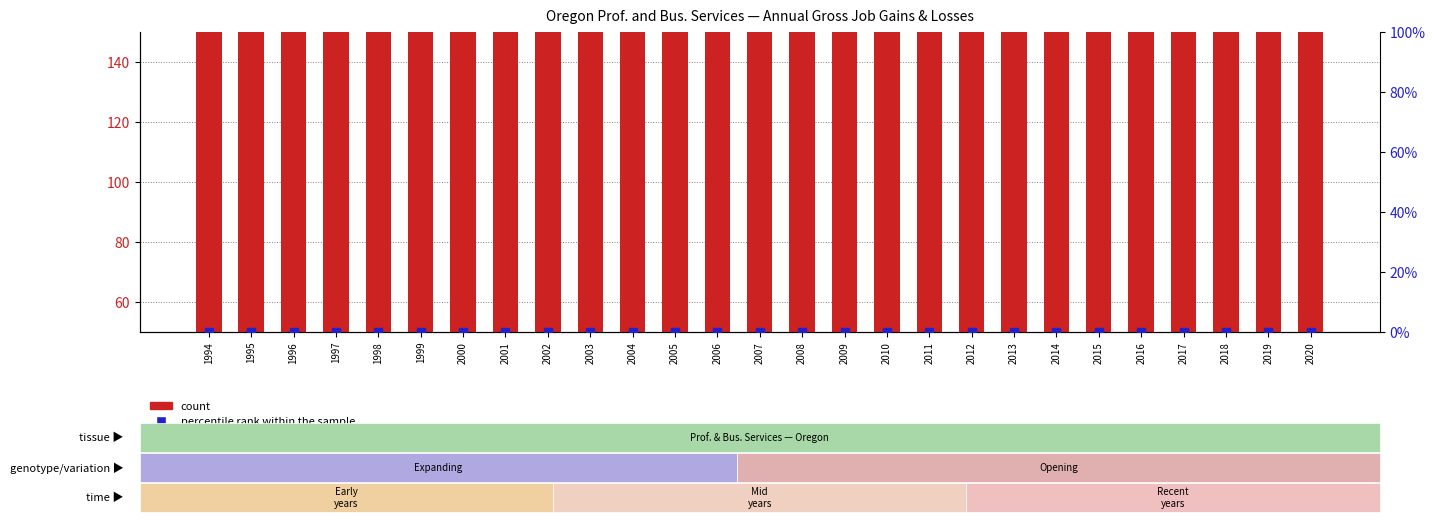

Which series has the largest total across all categories?

count